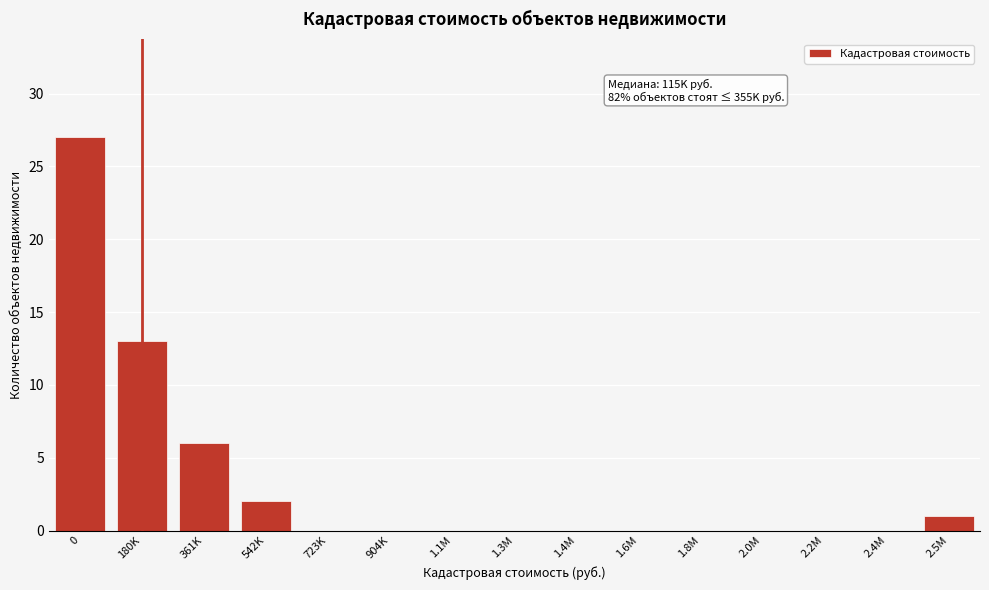

Reading left to right, list all the values displayed in this chart.

0=27	180K=13	361K=6	542K=2	723K=0	904K=0	1.1M=0	1.3M=0	1.4M=0	1.6M=0	1.8M=0	2.0M=0	2.2M=0	2.4M=0	2.5M=1